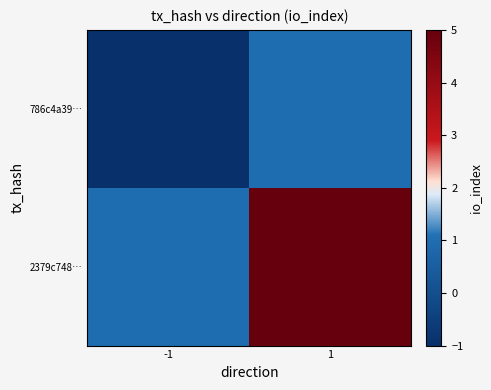

List the series in order of their peak value, highest first.

2379c748…, 786c4a39…